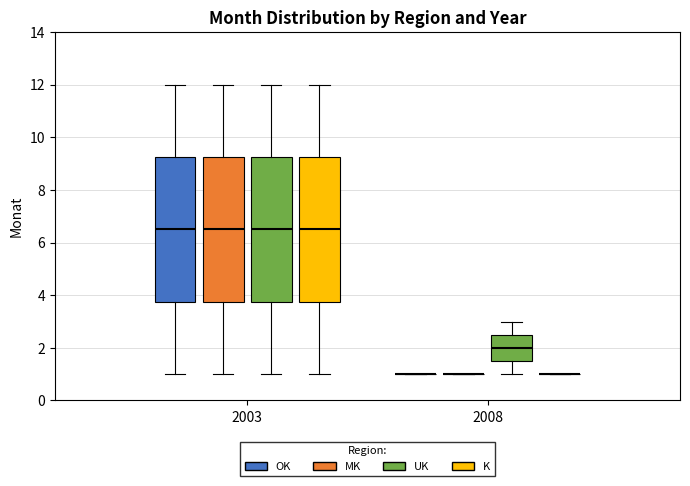

Reading left to right, transcribe this box plot: for each box, give where its median line is, the range the box spans, and where its two whiskers end, as read against the y-axis. The values are not printed on the chart, so give them approximately, as read against the axis.

2003 (OK): median 6.6, box 3.8 to 9.2, whiskers 1.0 to 12.0
2003 (MK): median 6.6, box 3.8 to 9.2, whiskers 1.0 to 12.0
2003 (UK): median 6.6, box 3.8 to 9.2, whiskers 1.0 to 12.0
2003 (K): median 6.6, box 3.8 to 9.2, whiskers 1.0 to 12.0
2008 (OK): box collapsed to a line at 1.0, whiskers 1.0 to 1.0
2008 (MK): box collapsed to a line at 1.0, whiskers 1.0 to 1.0
2008 (UK): median 2.0, box 1.6 to 2.6, whiskers 1.0 to 3.0
2008 (K): box collapsed to a line at 1.0, whiskers 1.0 to 1.0